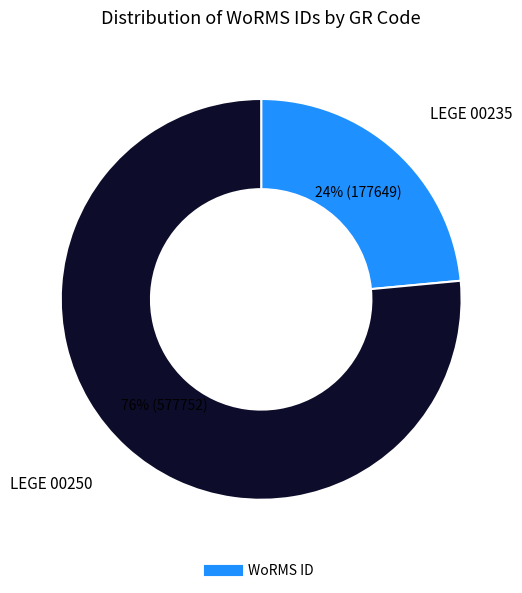

Does any single category account for the majority?

Yes